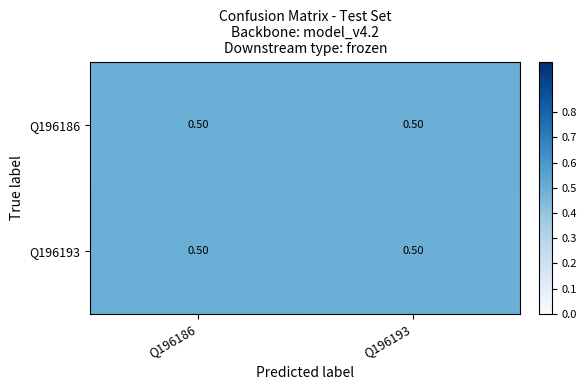

At how many categories does at least one series exceed 0?

2